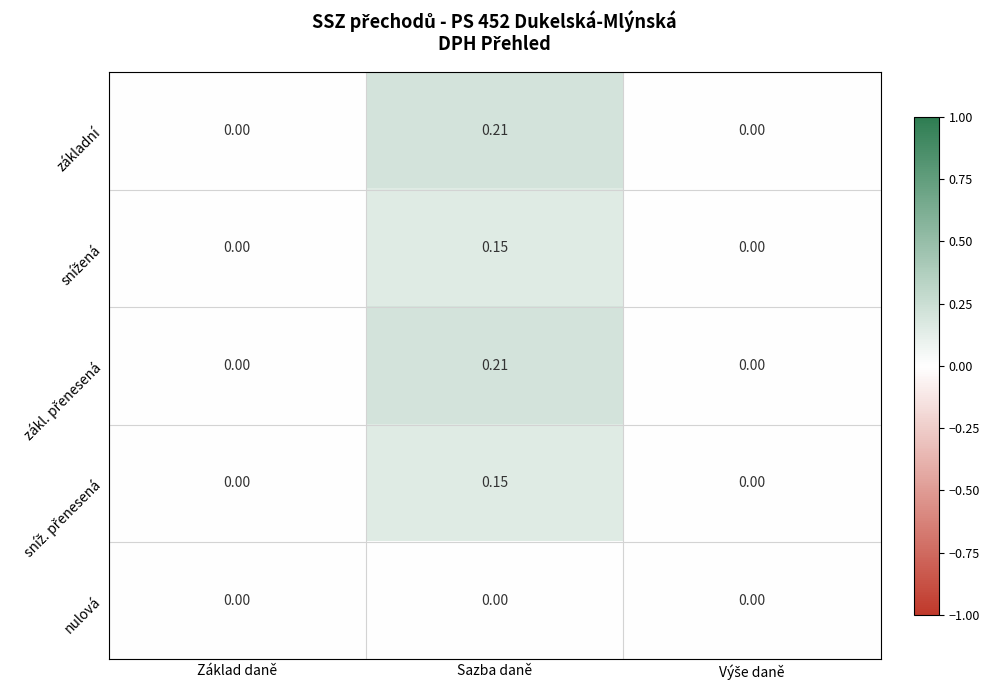

How many data points does each series have?

3